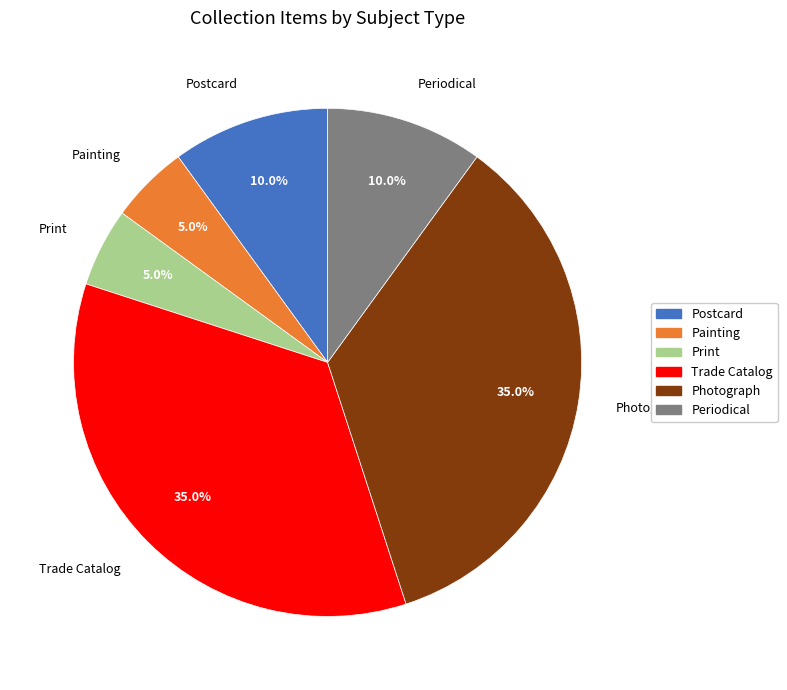

Is there a majority slice in this chart?

No